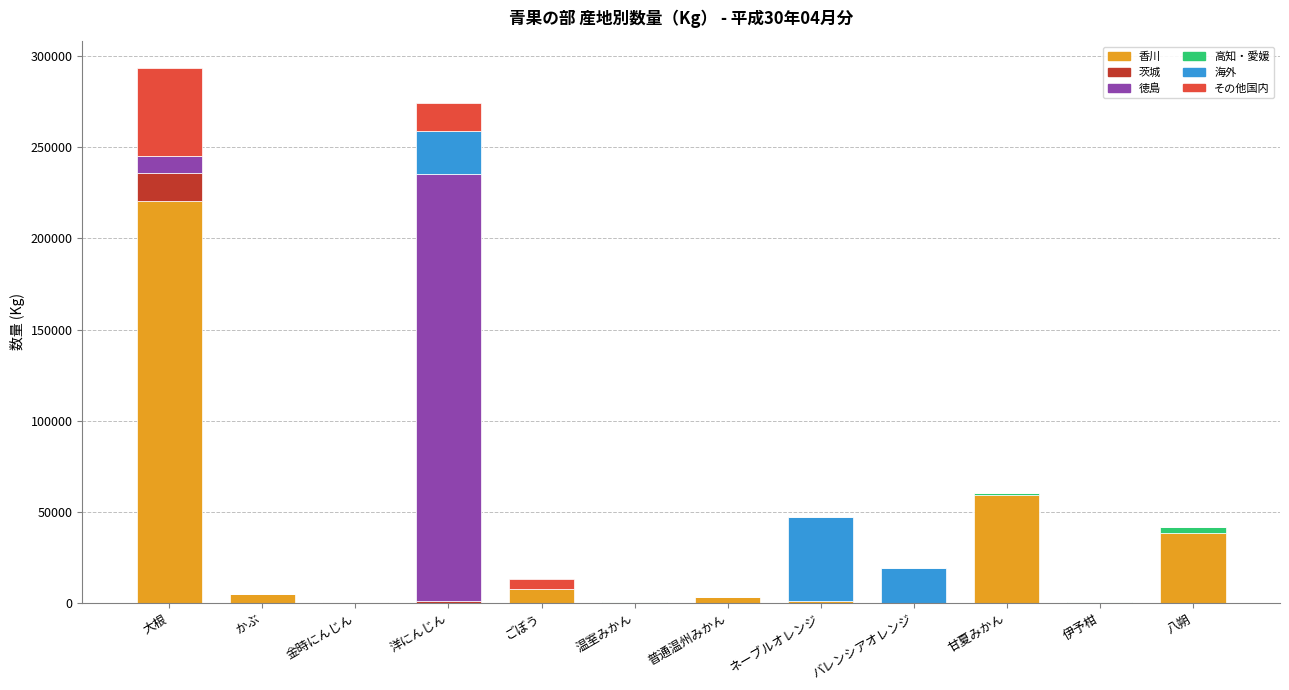

At which label is 香川 closest to 110141?

甘夏みかん